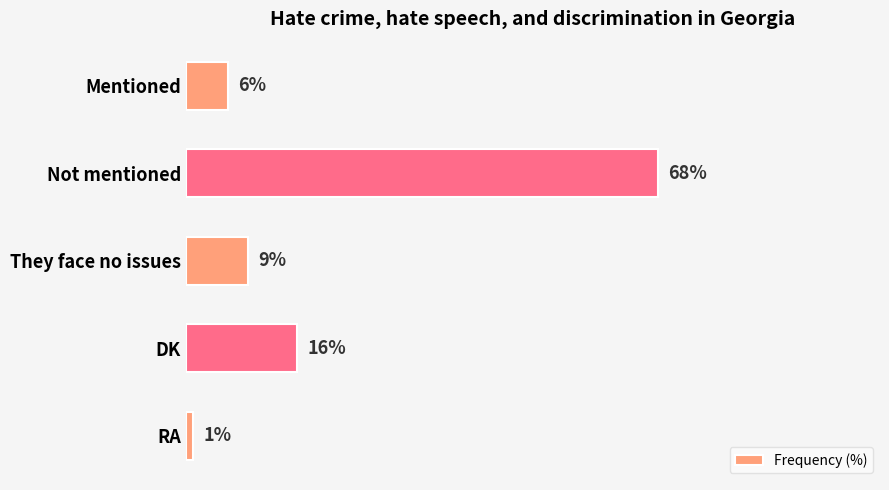

At which category does the chart reach its minimum across all series?

RA